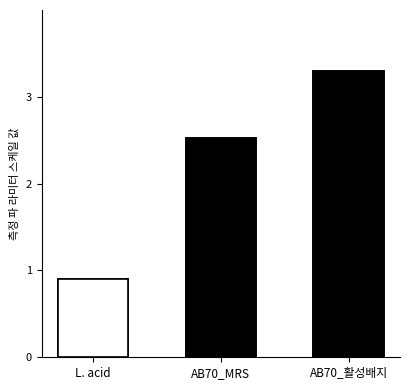

What is the difference between the maximum and minimum values?

2.4